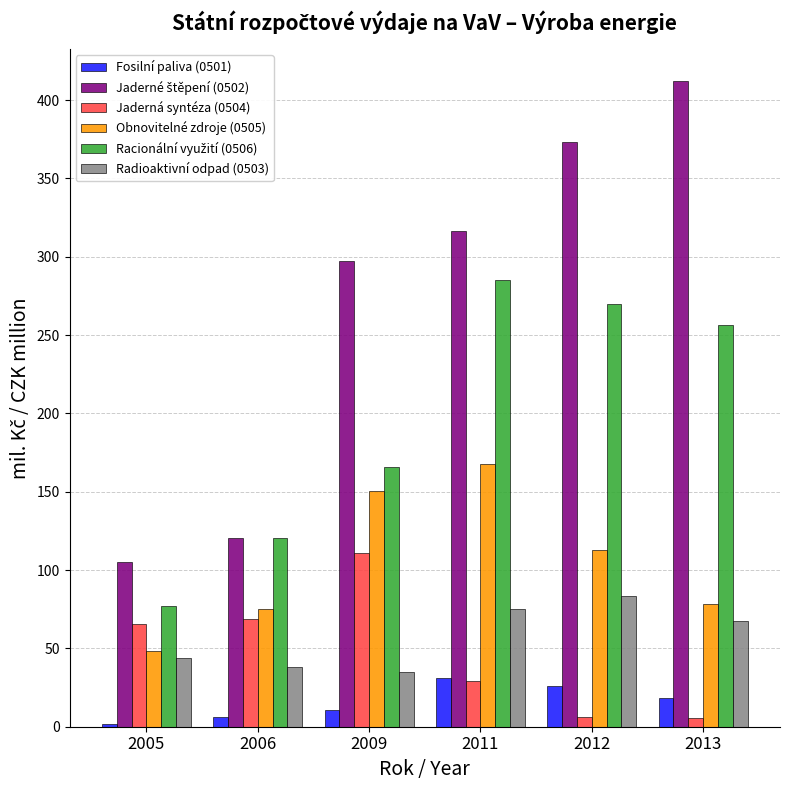

What is the spread (max minus min) of values at 2009?

286.3